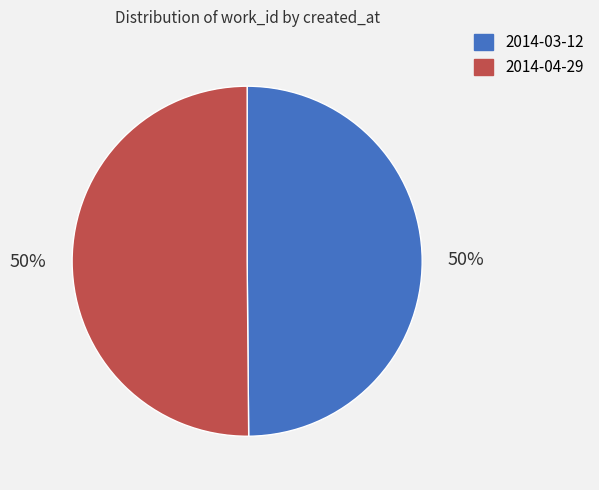

Do 2014-04-29 and 2014-03-12 together represent more than half of the pie?

Yes